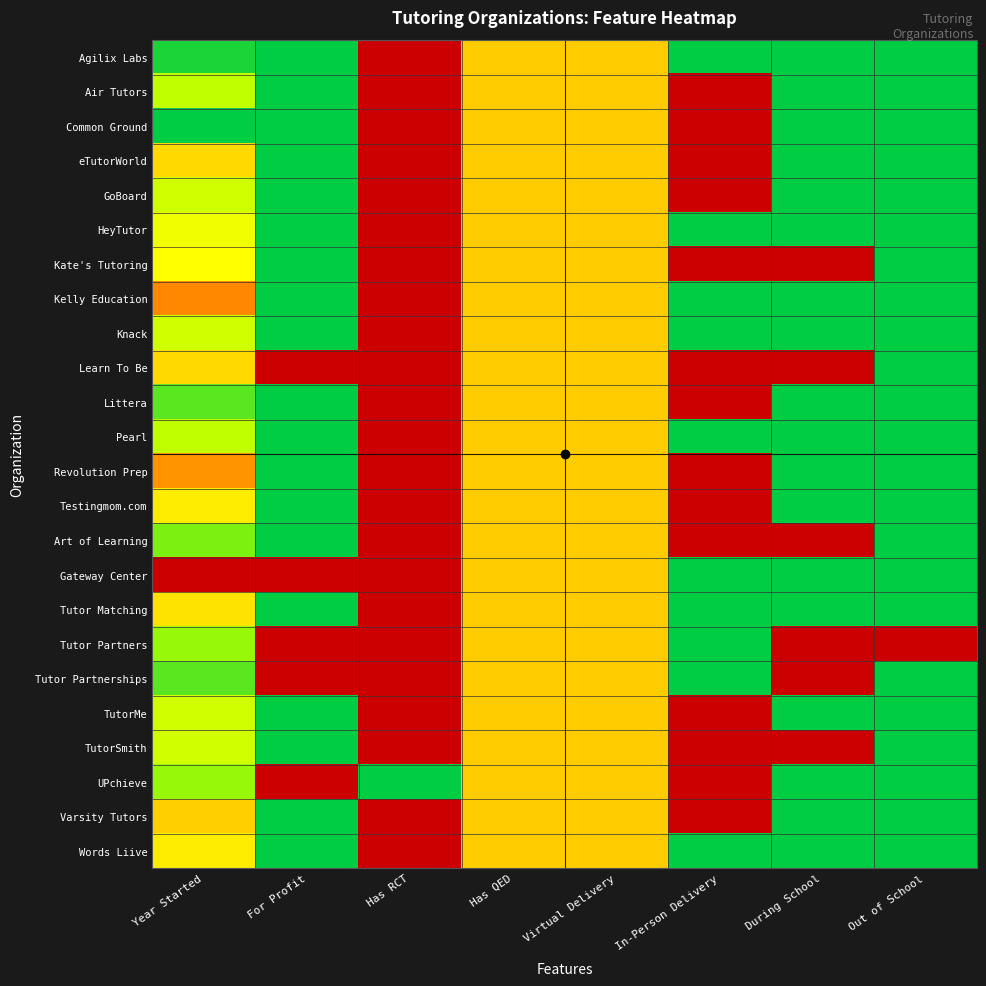

How many series are shown in this chart?

24